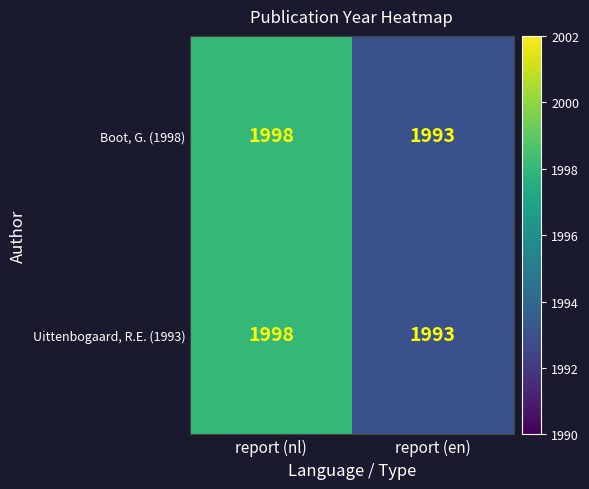

At how many categories does at least one series exceed 1995?

1